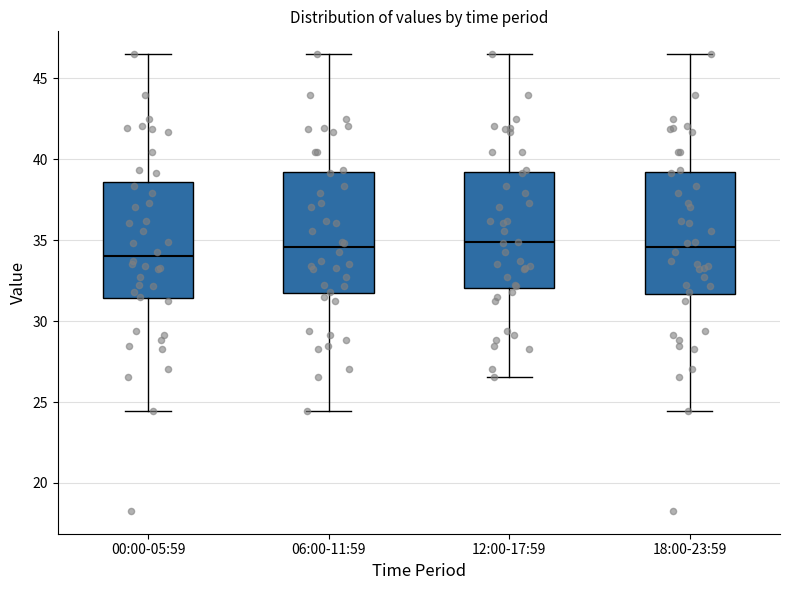

Reading left to right, read every box against the y-axis: the position of its median line, the range the box covers, and the ends of its whiskers. The values are not printed on the chart, so give them approximately, as read against the axis.

00:00-05:59: median 34.0, box 31.5 to 38.5, whiskers 24.5 to 46.5
06:00-11:59: median 34.5, box 31.5 to 39.0, whiskers 24.5 to 46.5
12:00-17:59: median 35.0, box 32.0 to 39.0, whiskers 26.5 to 46.5
18:00-23:59: median 34.5, box 31.5 to 39.0, whiskers 24.5 to 46.5